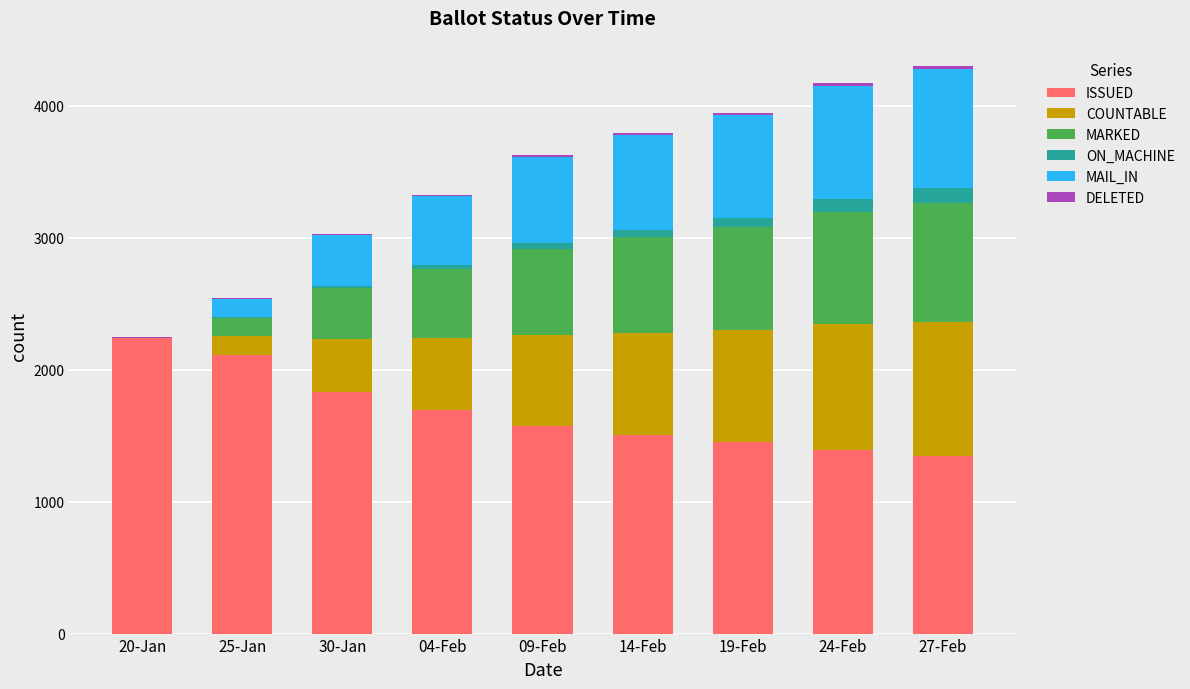

What is the highest value of the ISSUED series?

2242